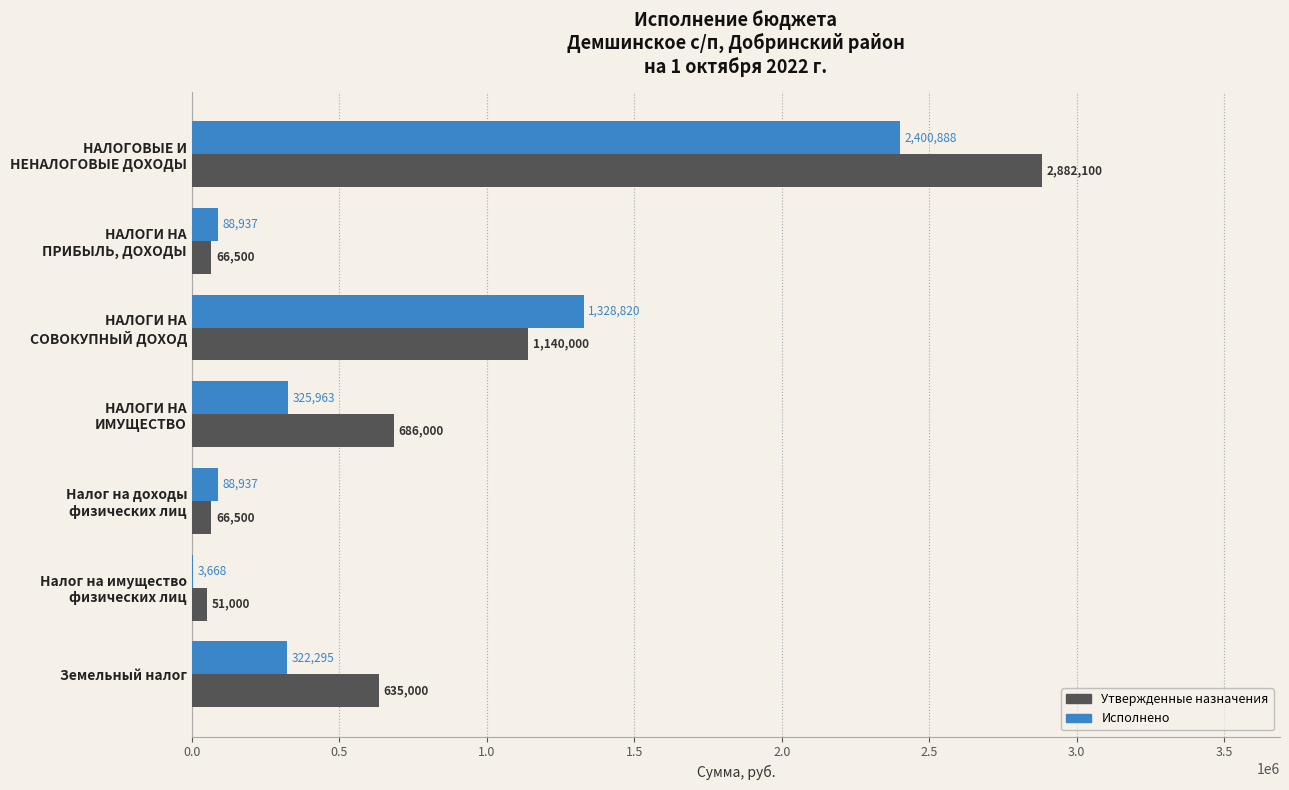

Which series has the widest spread of values?

Утвержденные назначения